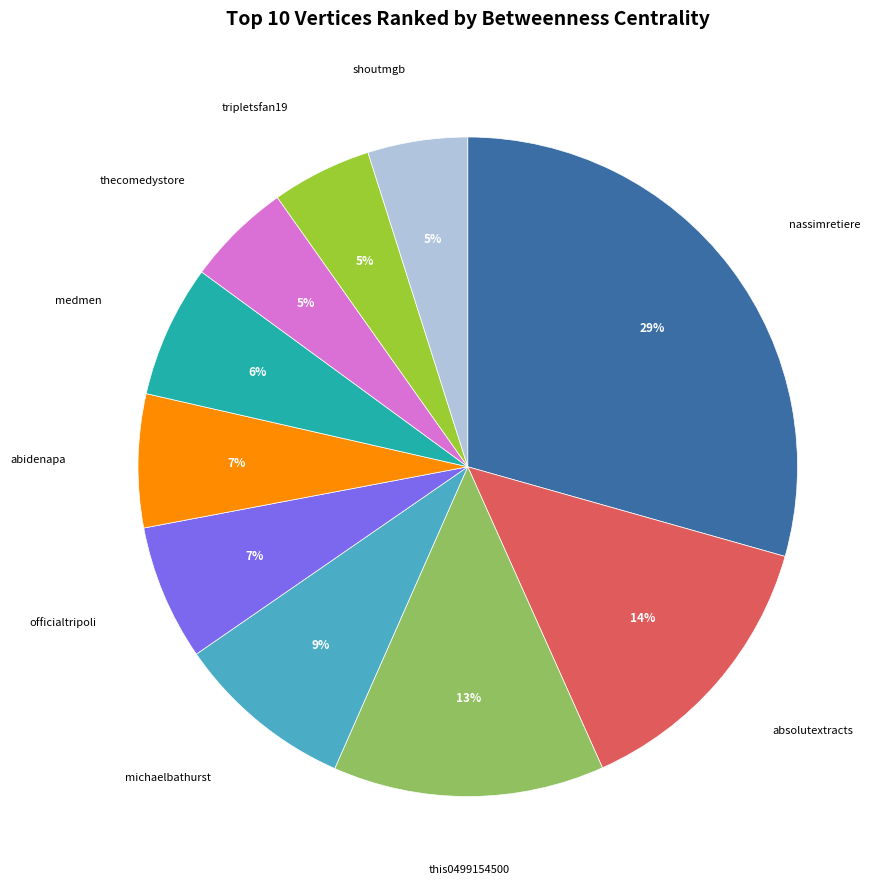

Does any single category account for the majority?

No